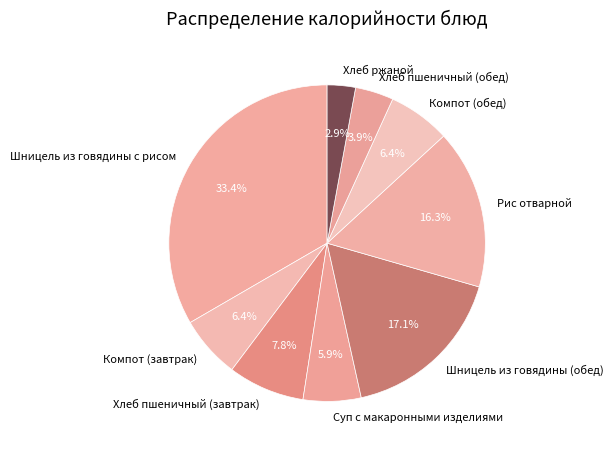

True or false: Рис отварной accounts for 22% of the total.

False